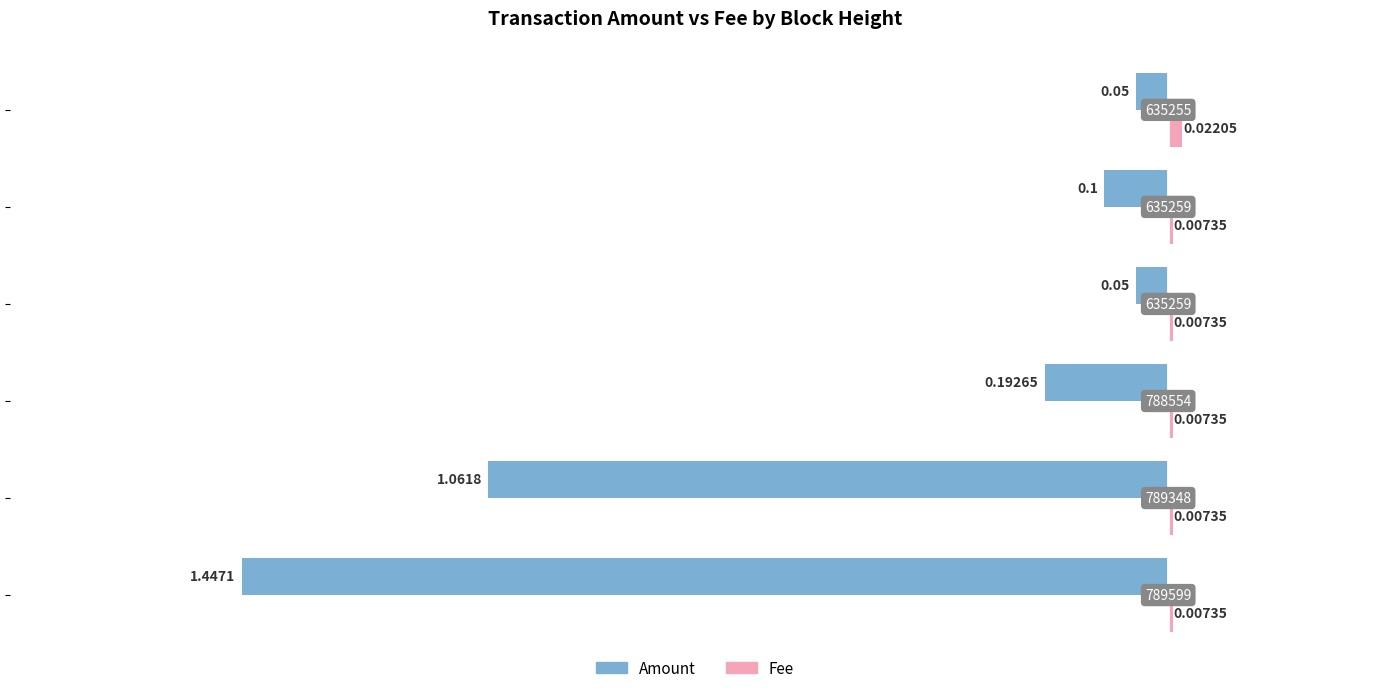

What are all the series names shown in the legend?

Amount, Fee